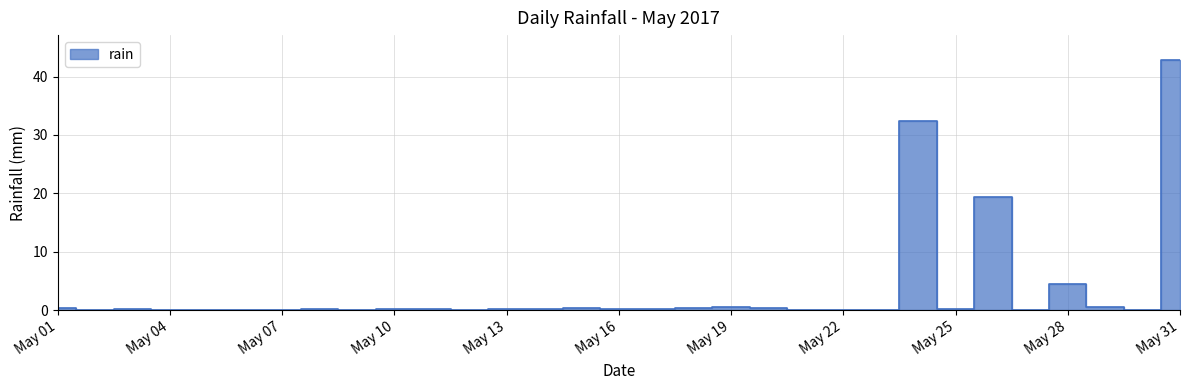

What is the difference between the maximum and minimum values?

42.8